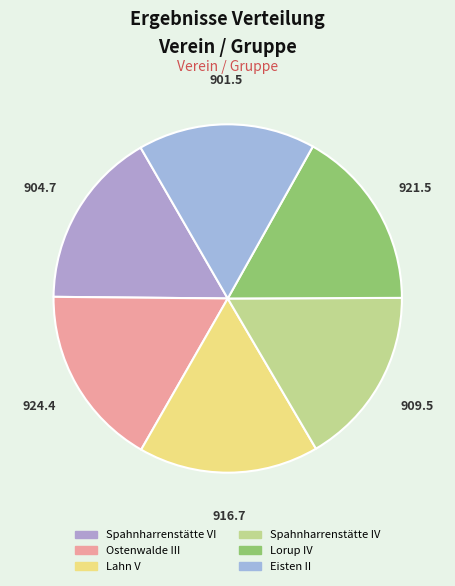

How many segments does this pie chart have?

6